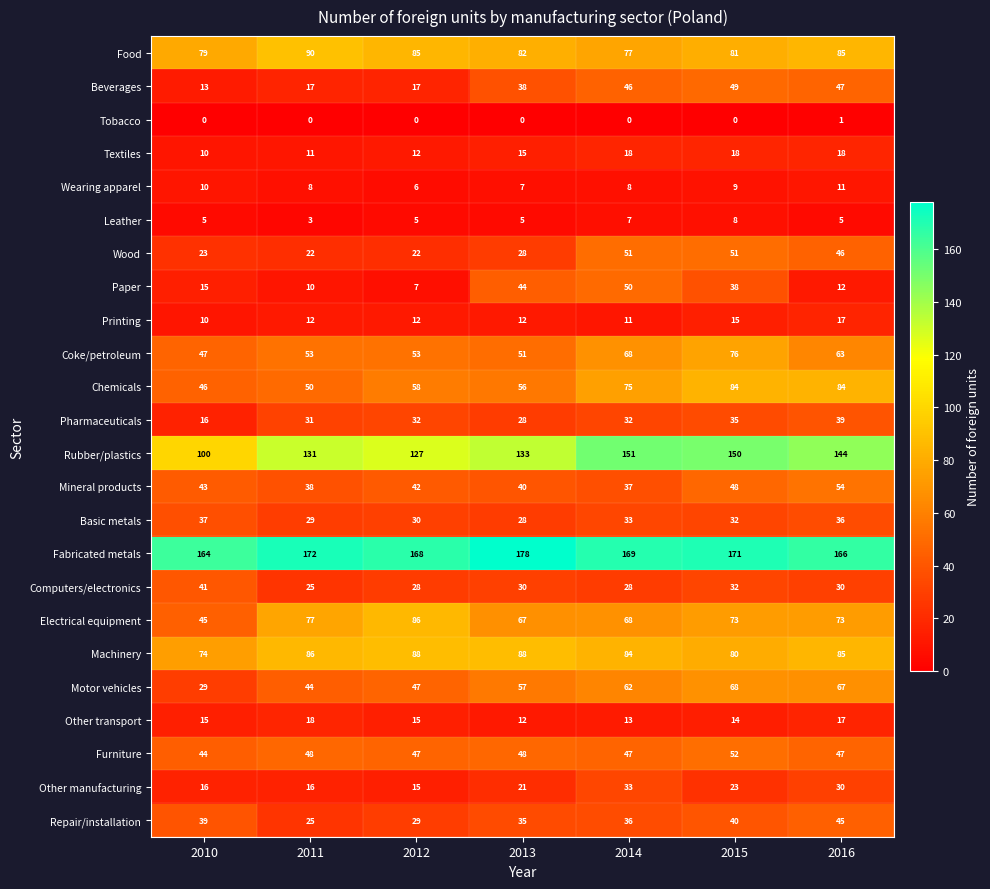

At how many categories does at least one series exceed 35?

7